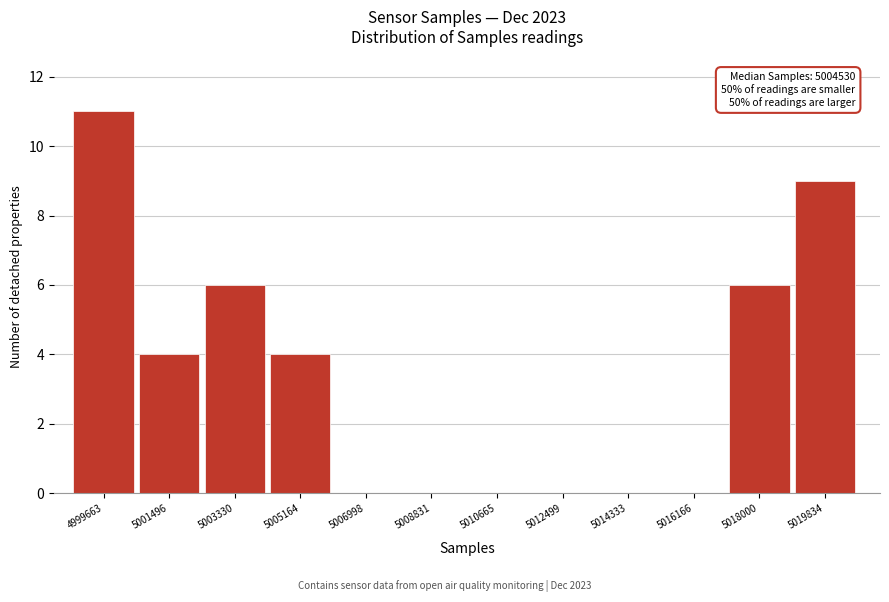

Reading left to right, transcribe all the data shown in this chart.

4999663=11	5001496=4	5003330=6	5005164=4	5006998=0	5008831=0	5010665=0	5012499=0	5014333=0	5016166=0	5018000=6	5019834=9